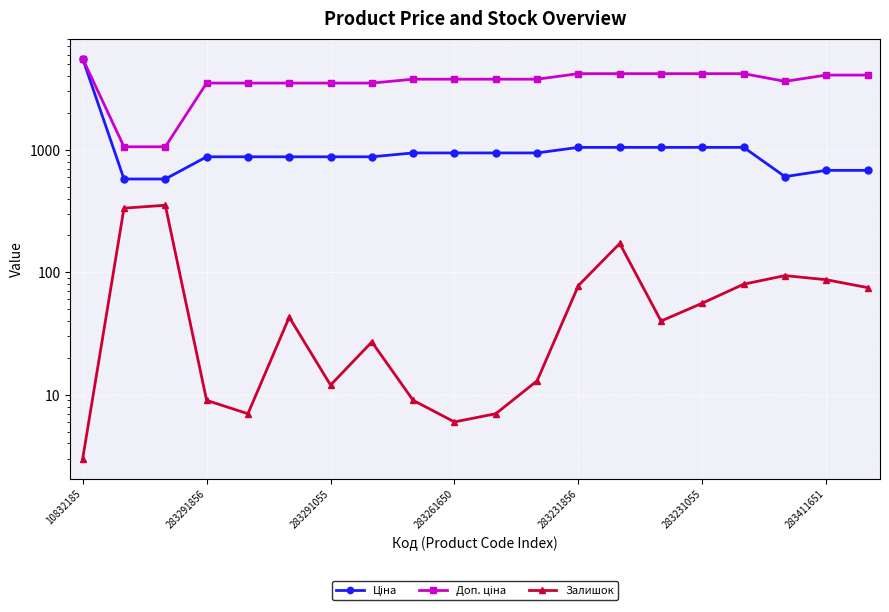

How many interior local peaks does the Залишок series have?

5